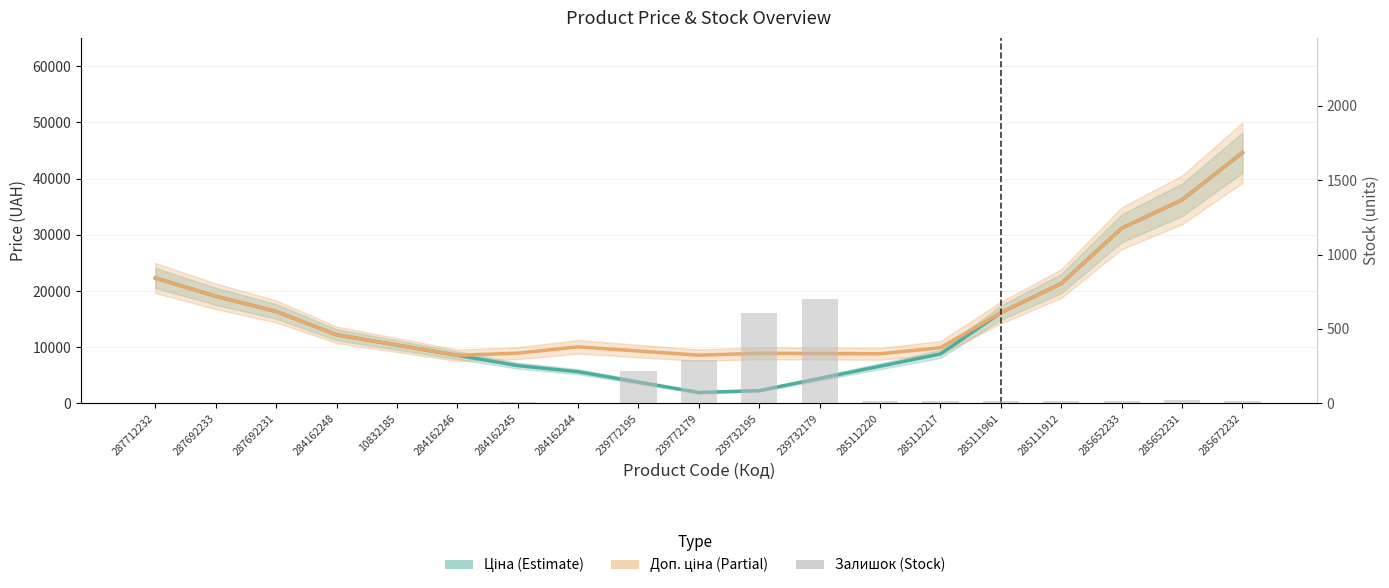

At how many categories does at least one series exceed 14311?

8